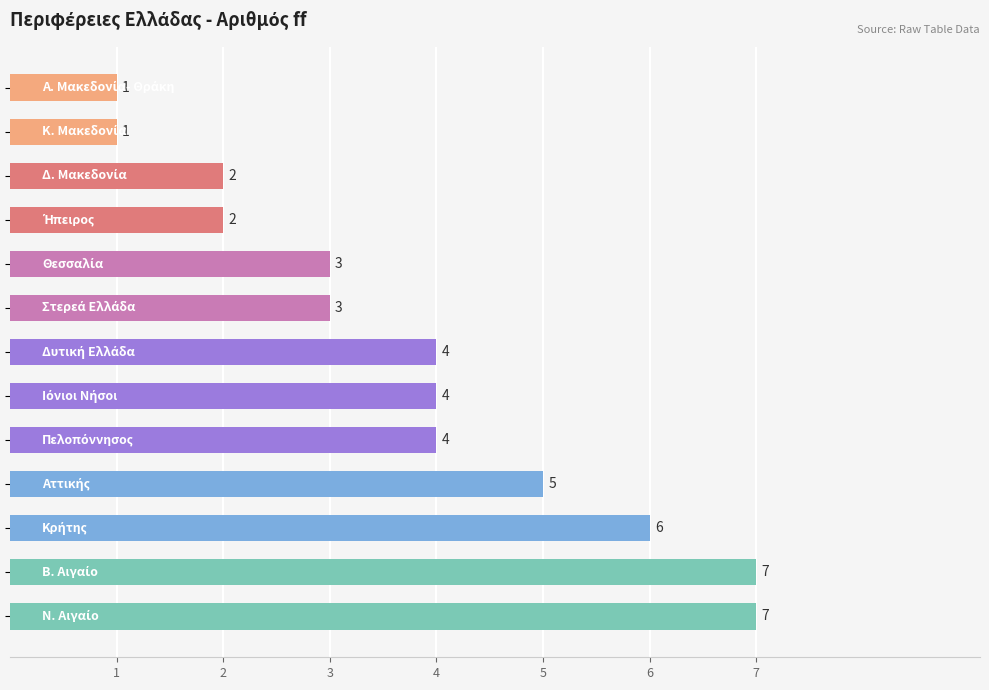

What is the sum of all values?

49